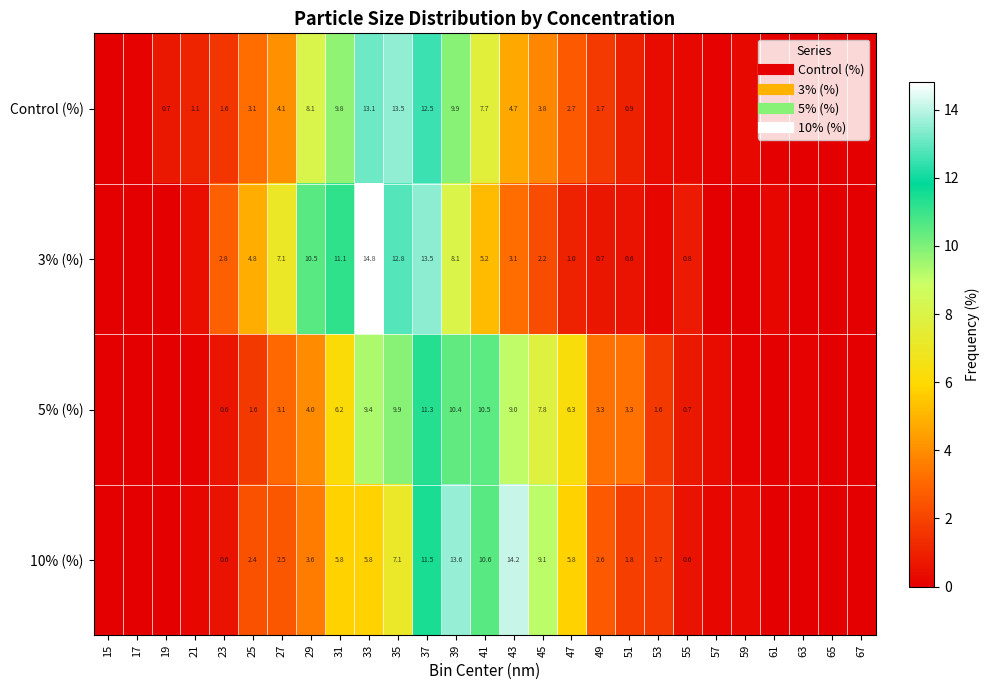

What is the difference between the second highest and minimum values in the Control (%) series?

13.1